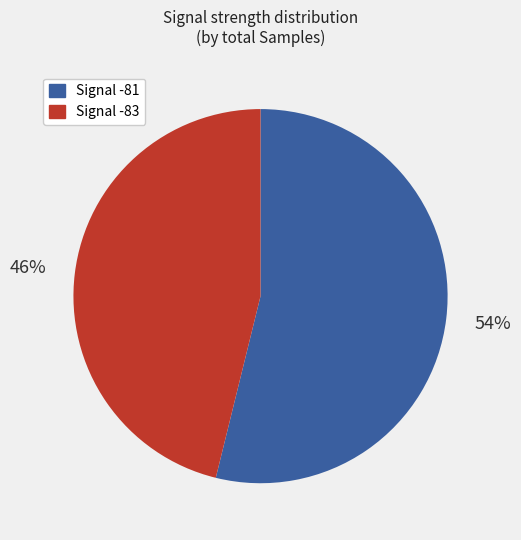

To the nearest percent, what is the difference between the largest and smallest slice percentages?

8%